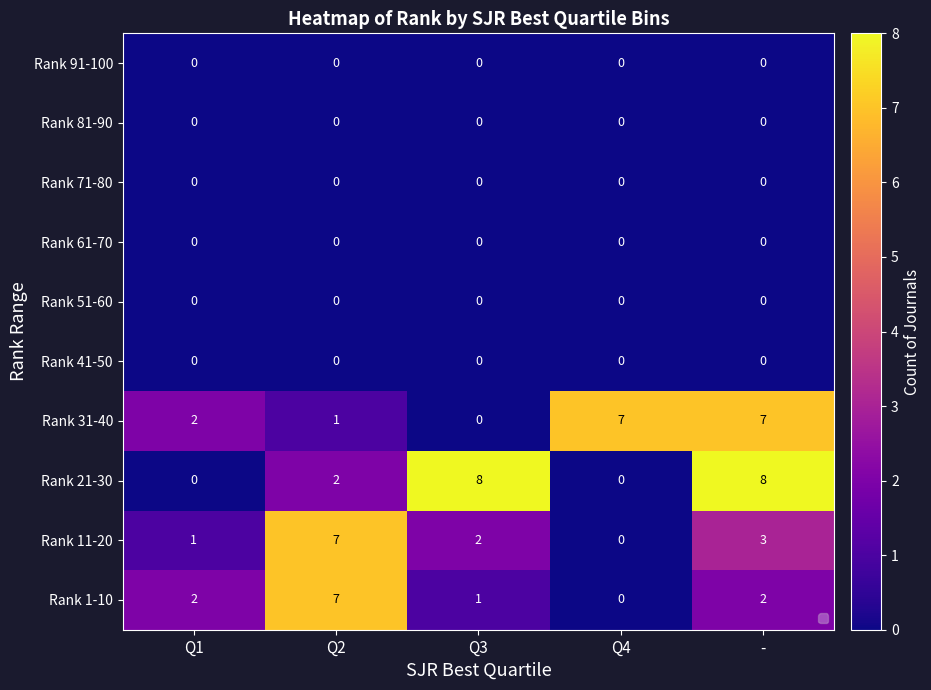

Is the value of Rank 1-10 at Q1 greater than the value of Rank 81-90 at Q2?

Yes